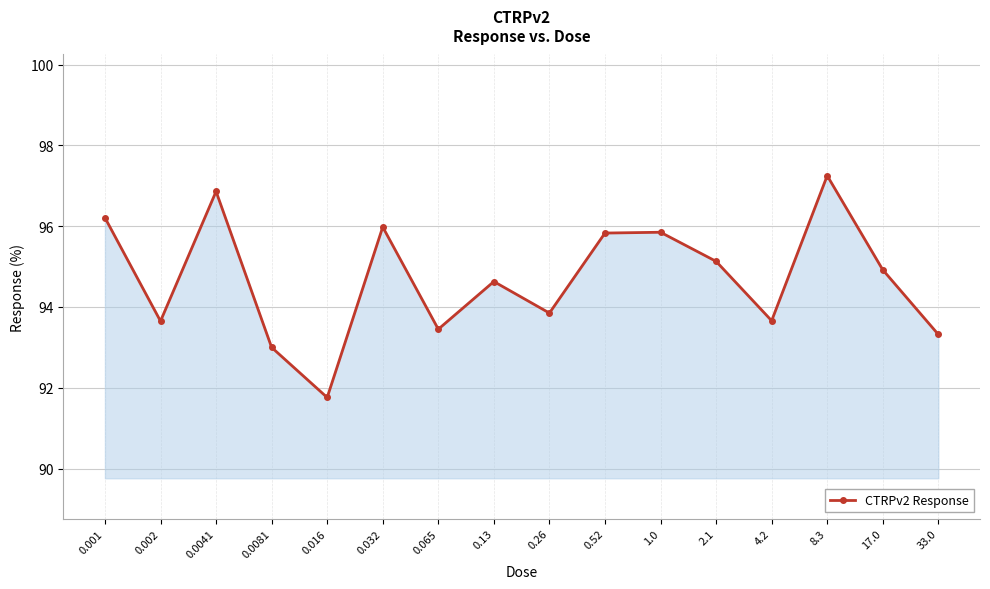

How many points are lower than both their immediate neighbors (excluding endpoints)?

5